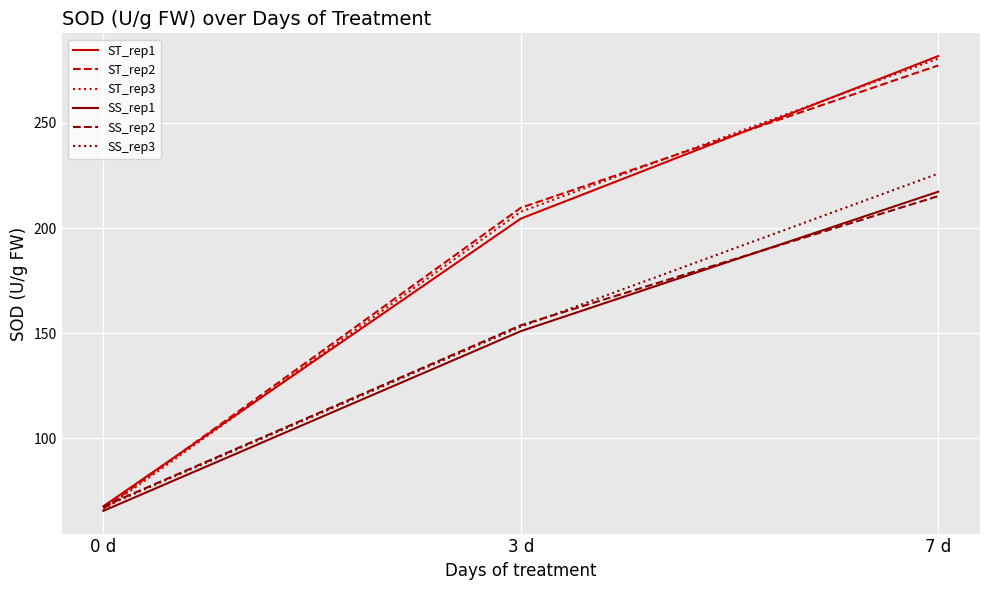

Which category has the highest value across all series?

7 d